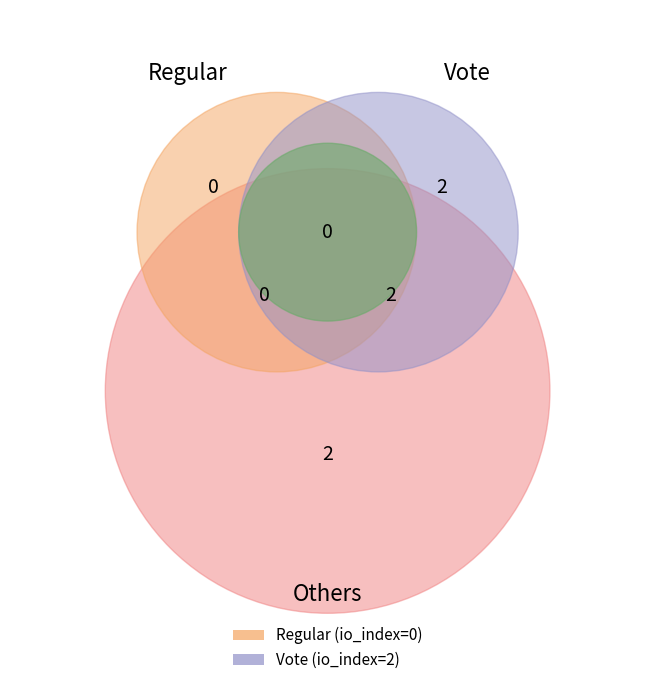

What percentage is the Vote slice, to the nearest percent?

100%